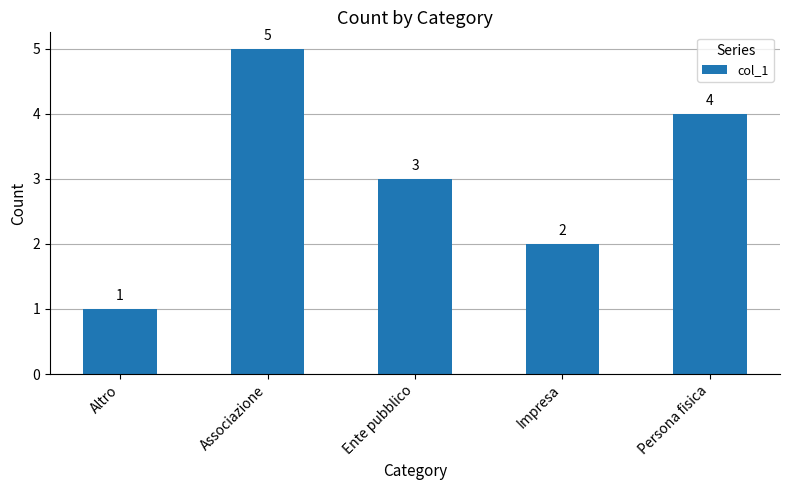

Approximately how many times larger is the value at Persona fisica compared to Altro?

4.0